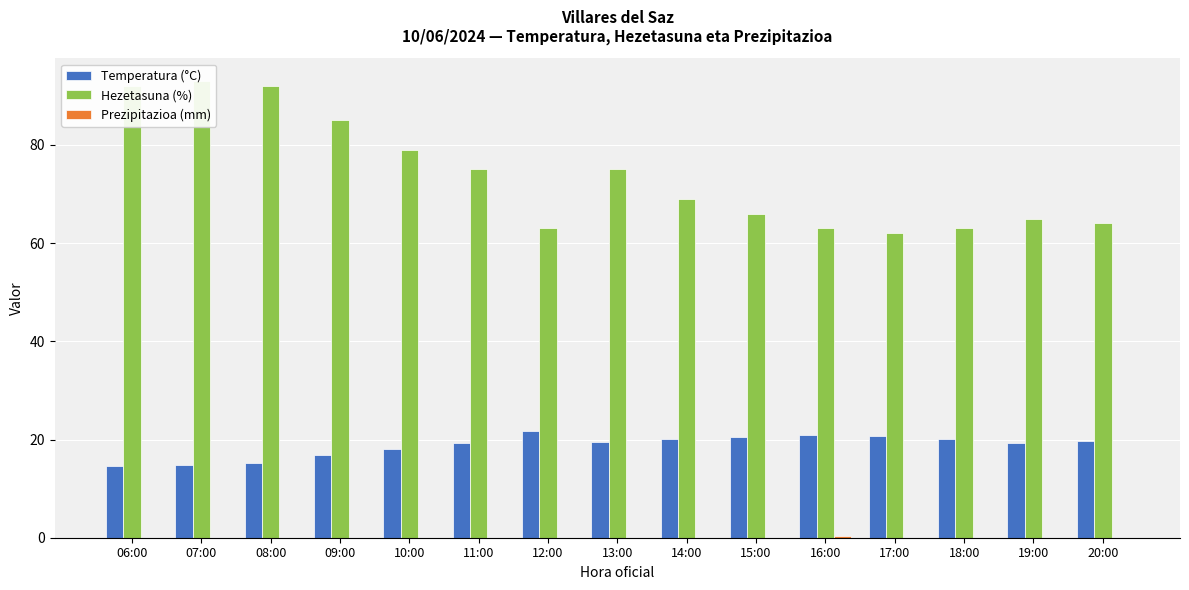

List the labels in order of Temperatura (°C) value, smallest first.

06:00, 07:00, 08:00, 09:00, 10:00, 11:00, 19:00, 13:00, 20:00, 18:00, 14:00, 15:00, 17:00, 16:00, 12:00